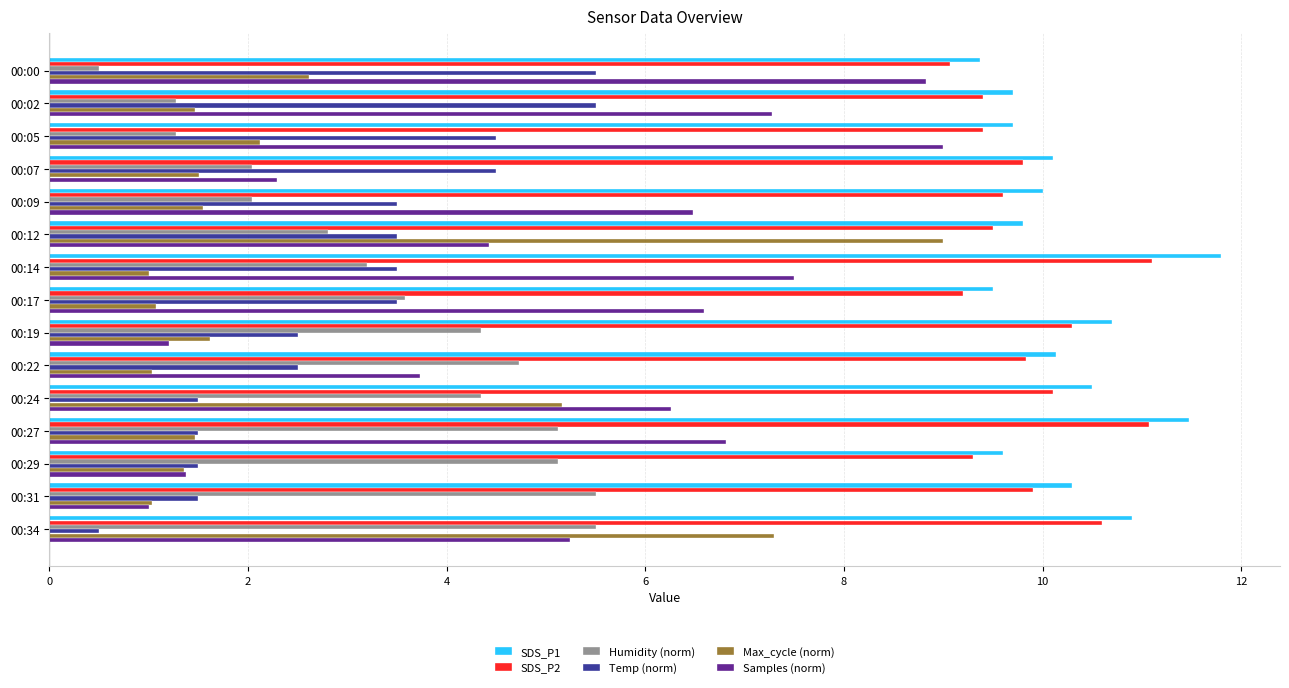

Is it true that Temp (norm) equals 5.5 at 00:00?

True